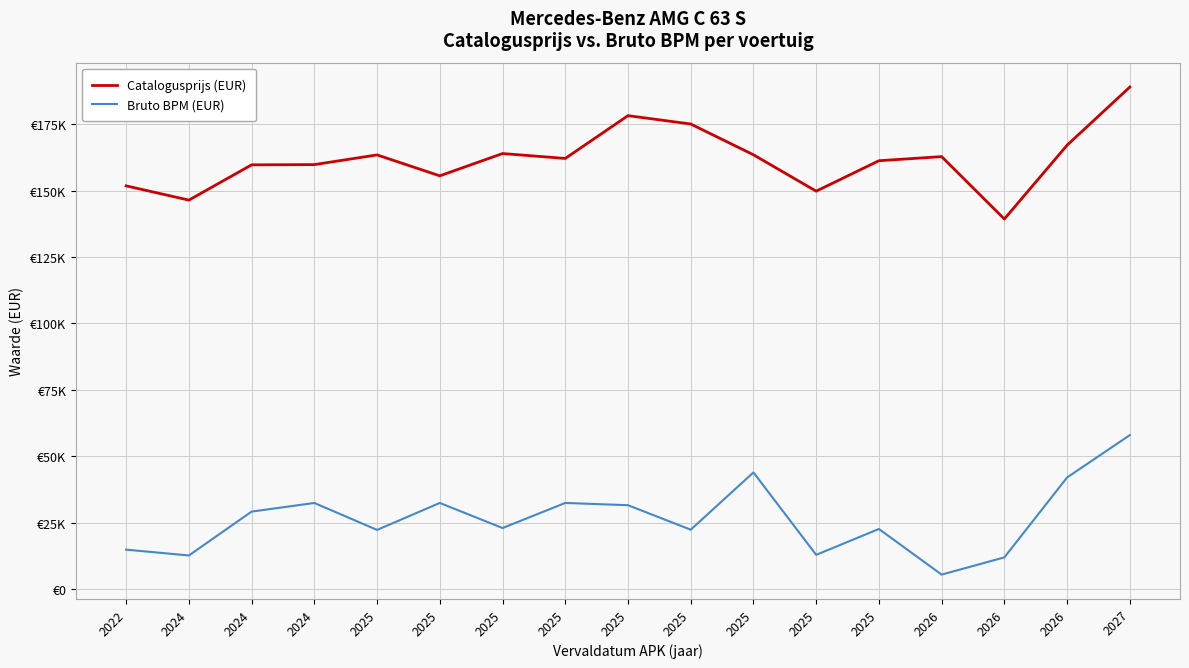

At which category does Catalogusprijs (EUR) reach its first local valley?

2024